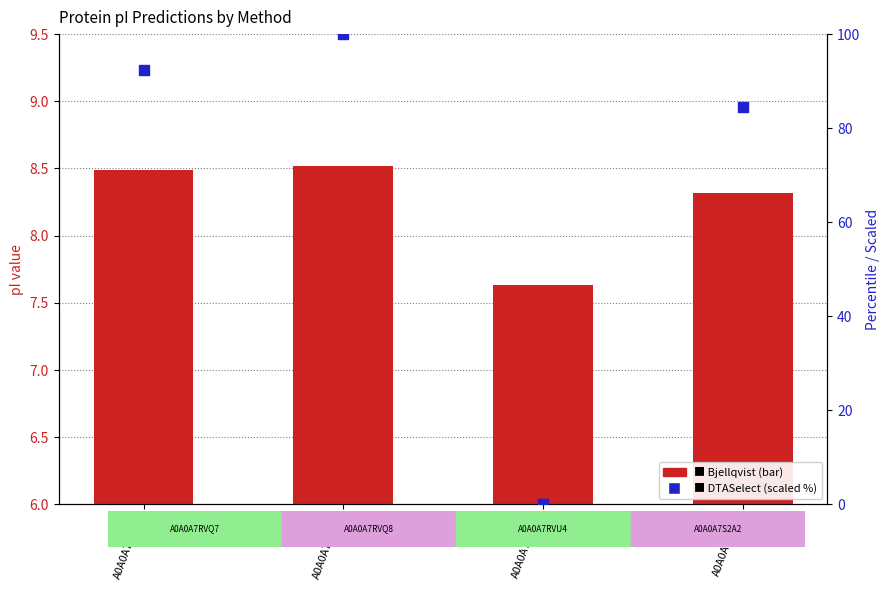

What are all the series names shown in the legend?

Bjellqvist, DTASelect